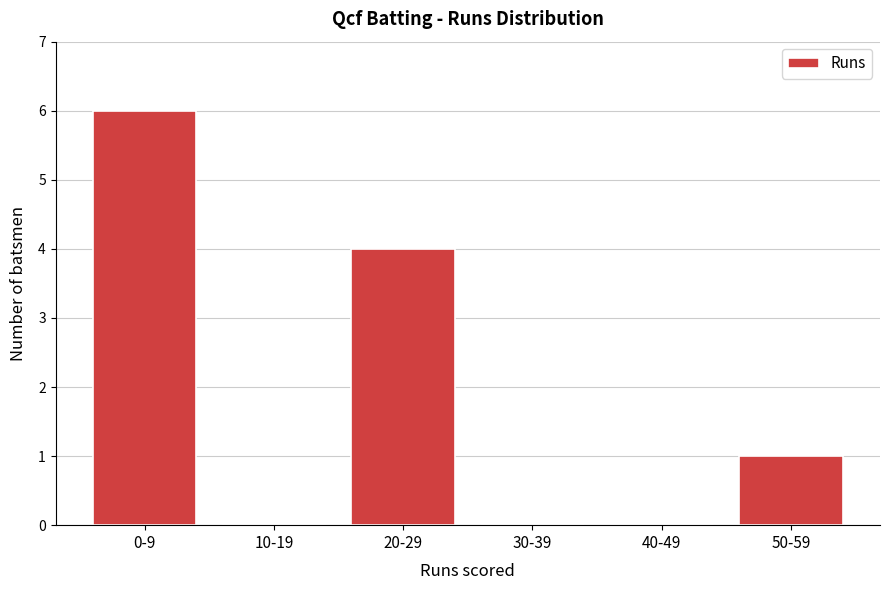

Reading right to left, list all the values displayed in this chart.

50-59=1	40-49=0	30-39=0	20-29=4	10-19=0	0-9=6